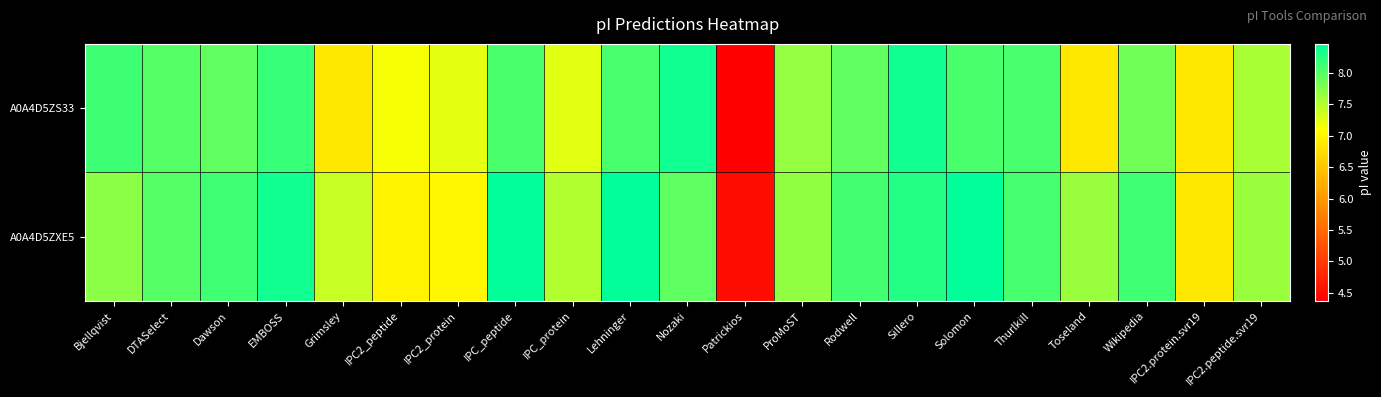

Rank the series by their average value, from lowest to highest.

A0A4D5ZS33, A0A4D5ZXE5